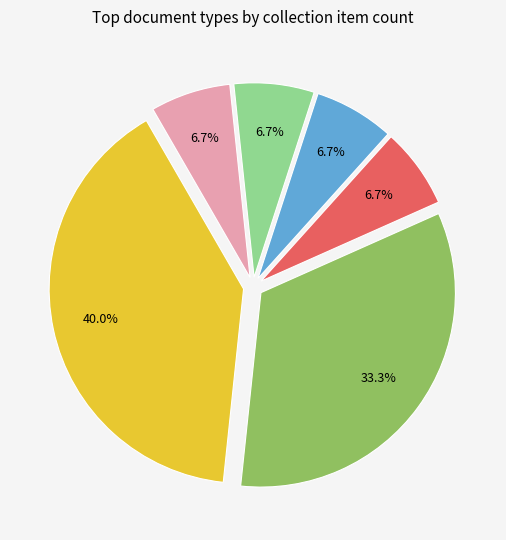

Does any single category account for the majority?

No